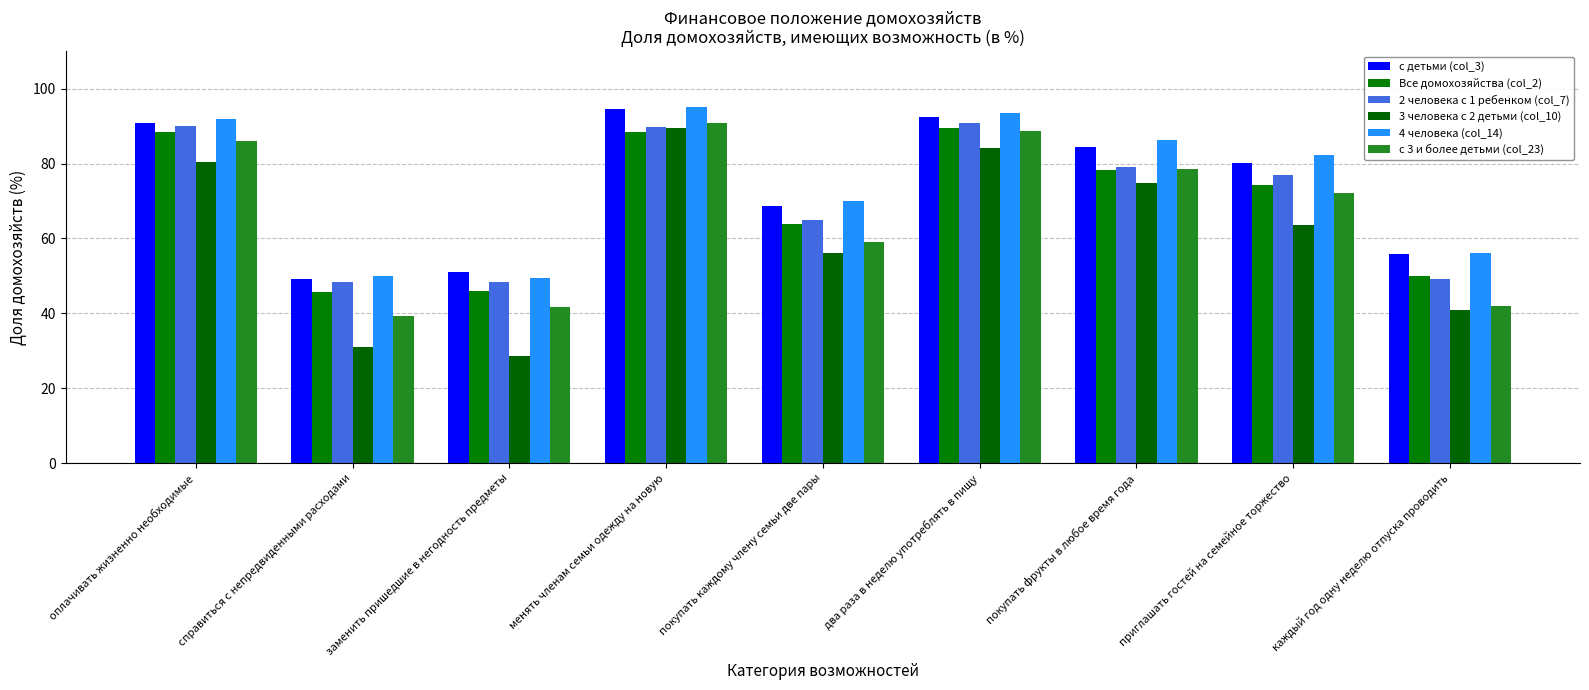

Count the number of categories in the chart.

9